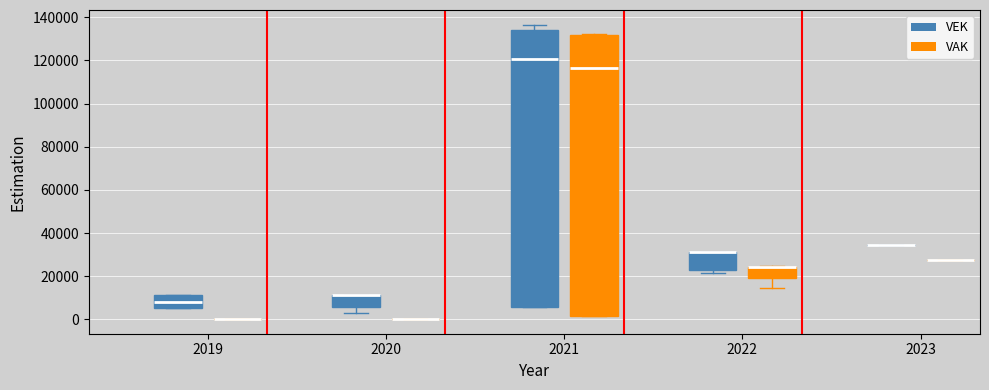

Comparing the boxes themselves (not the whiskers), which one is the tallest?

2021 (VAK)